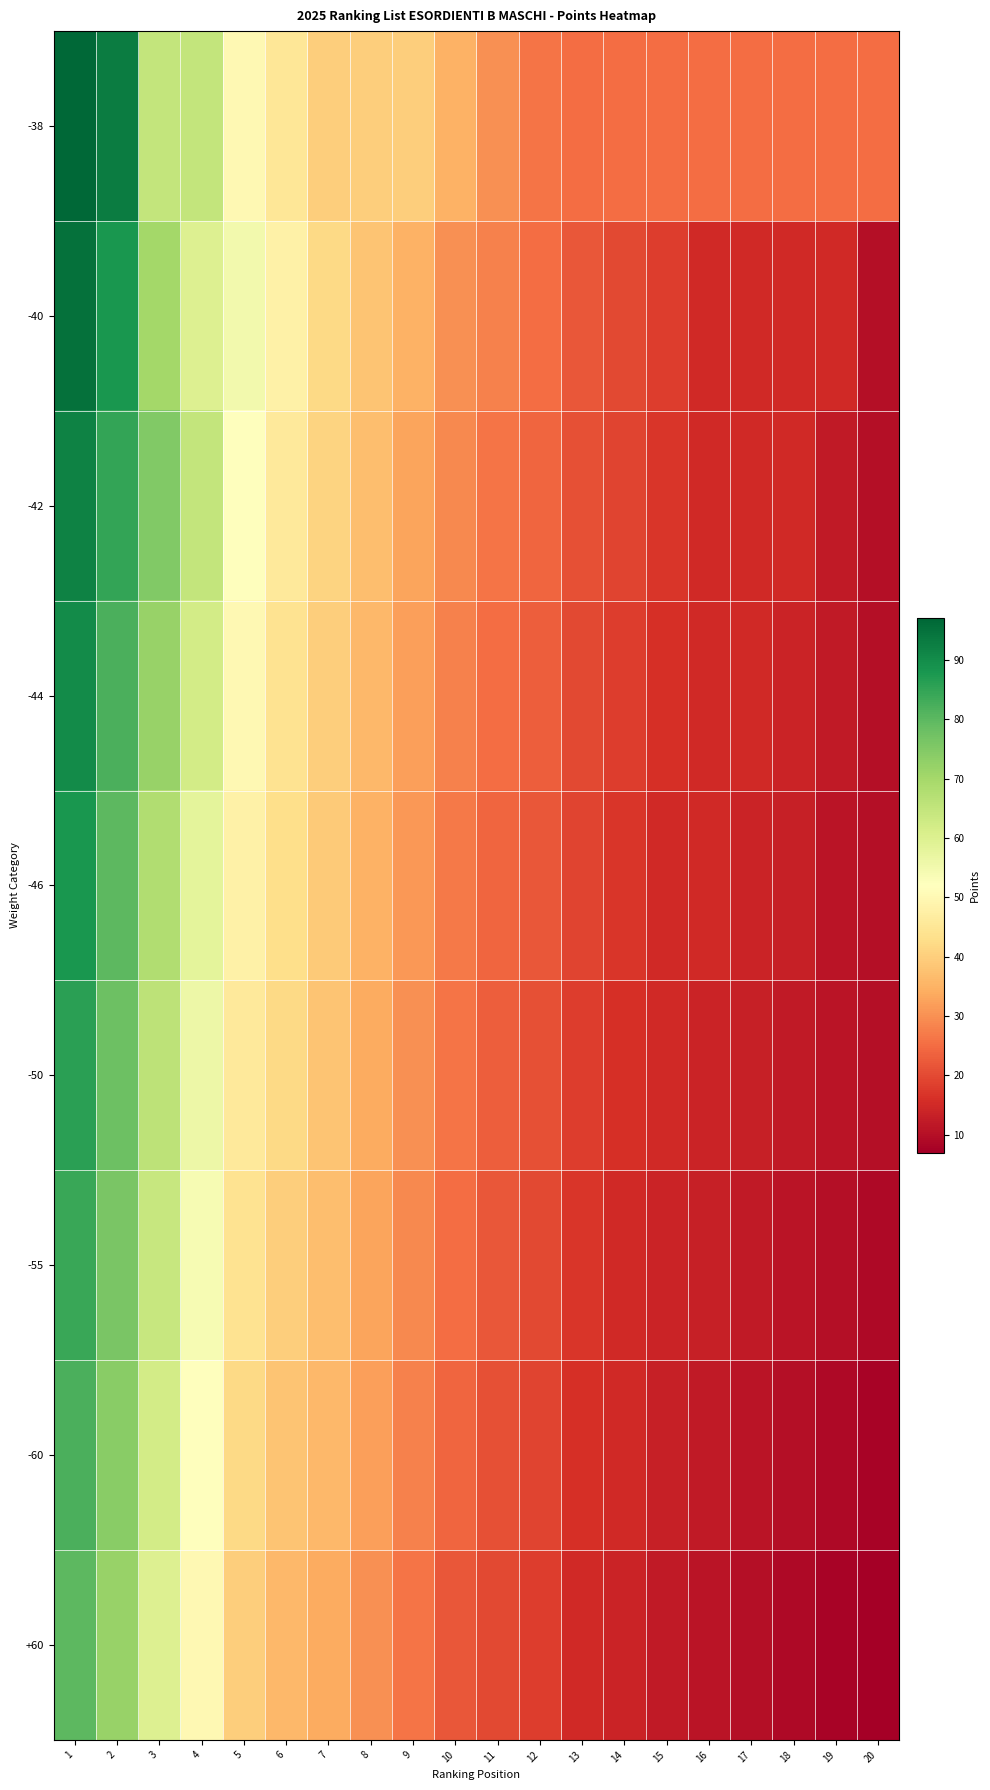

What is the spread (max minus min) of values at 20?

18